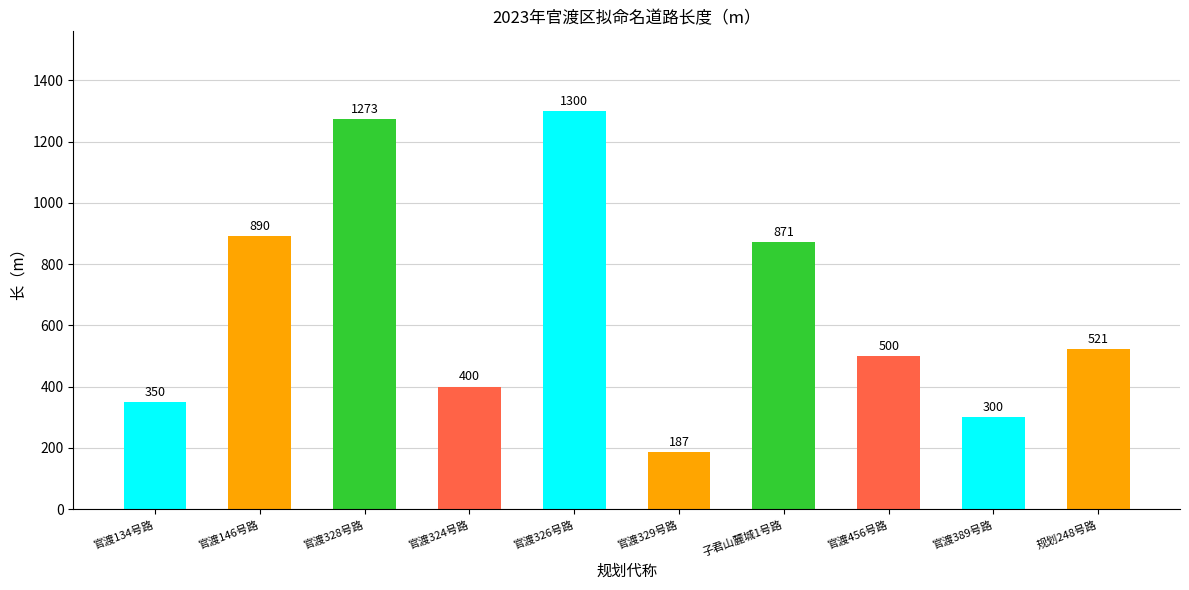

List the labels in order of value, smallest first.

官渡329号路, 官渡389号路, 官渡134号路, 官渡324号路, 官渡456号路, 规划248号路, 子君山麓城1号路, 官渡146号路, 官渡328号路, 官渡326号路